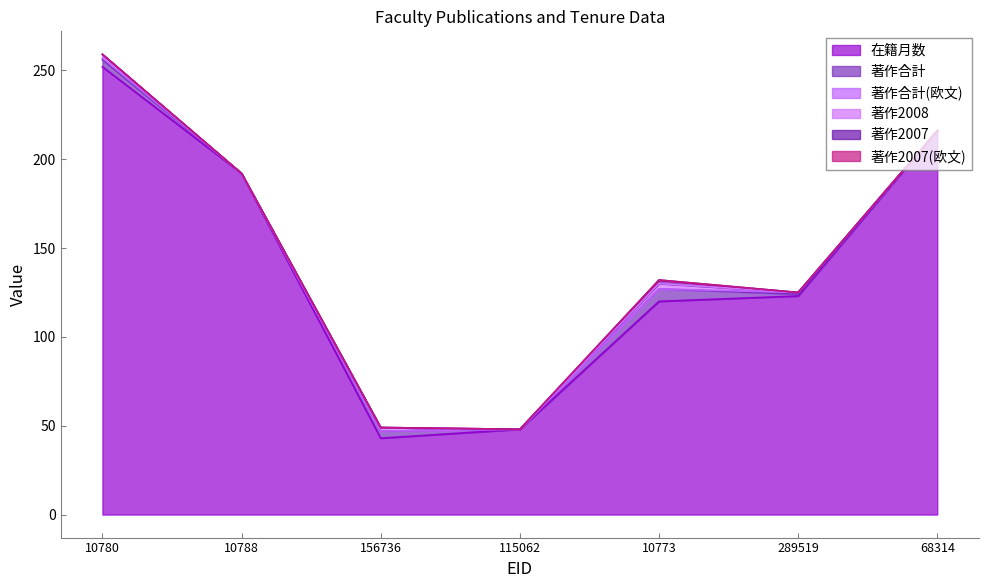

Rank the series by their maximum value, from lowest to highest.

著作2007(欧文), 著作合計(欧文), 著作2007, 著作2008, 著作合計, 在籍月数